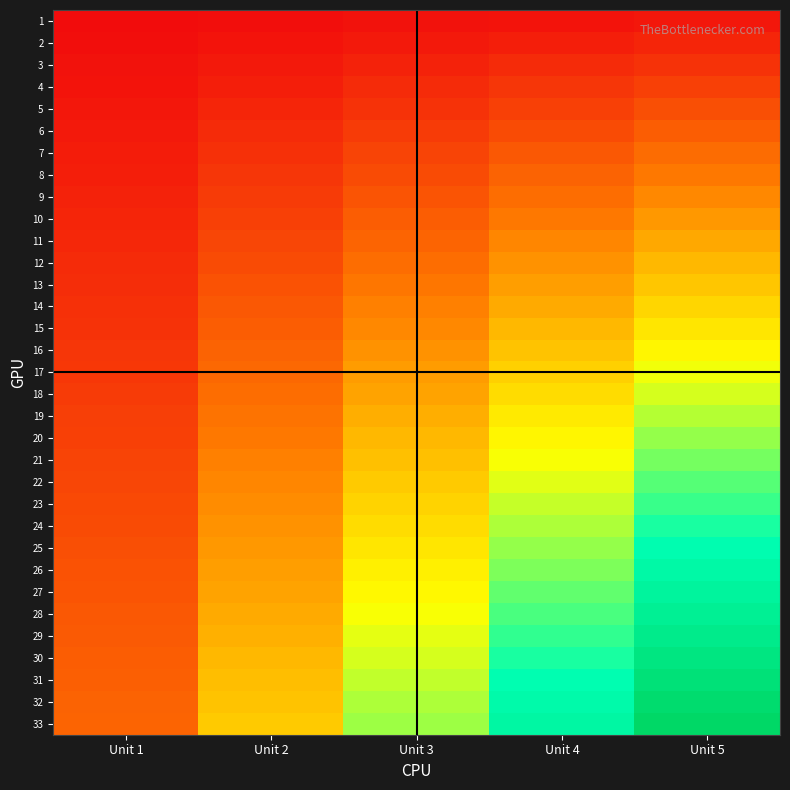

Which series has the widest spread of values?

33